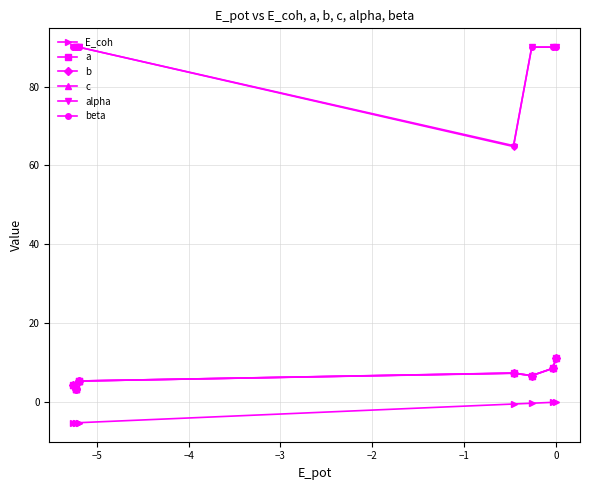

What is the smallest value displayed?

-5.3